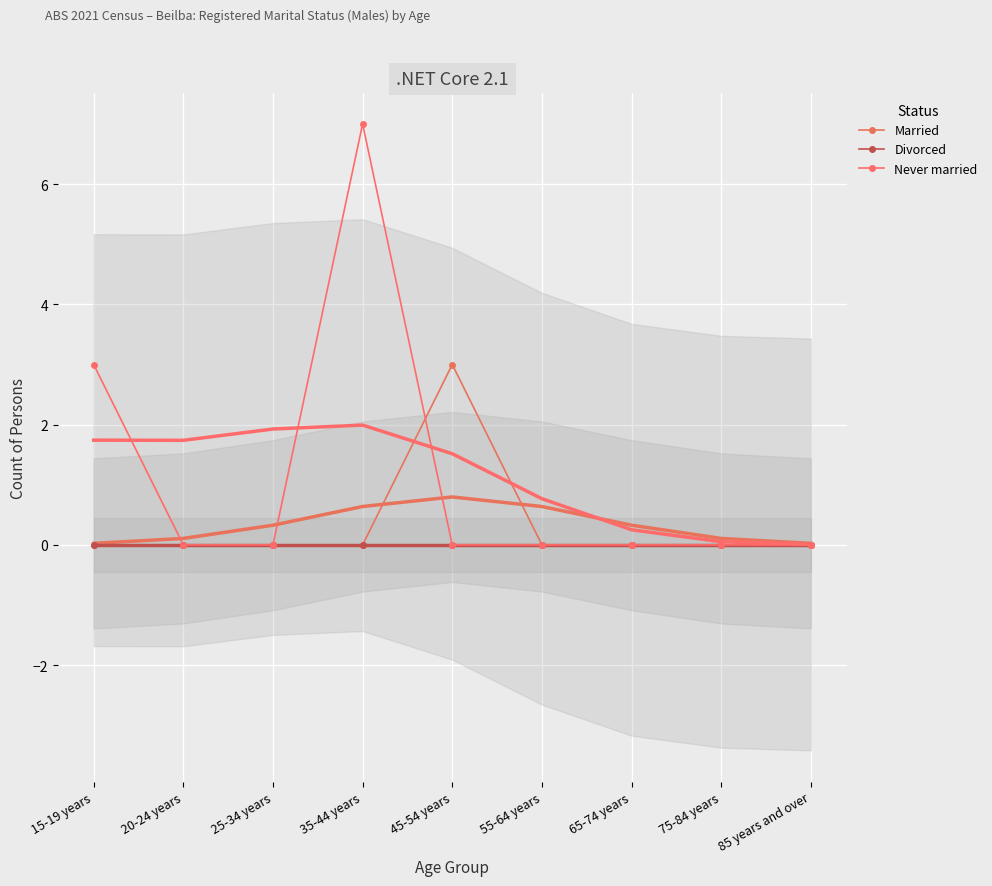

True or false: Divorced and Married intersect in this chart.

False